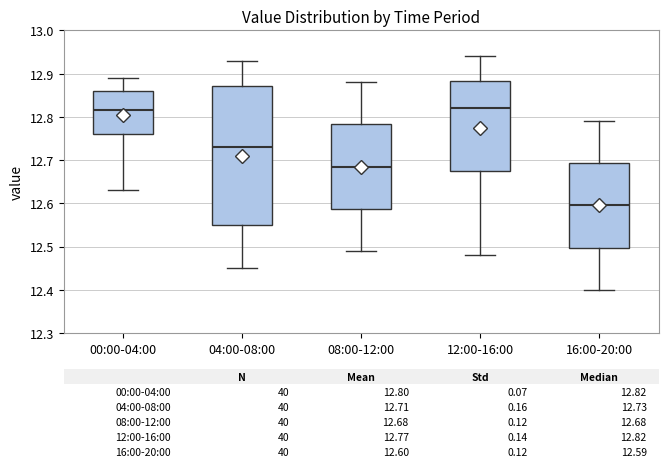

Comparing the boxes themselves (not the whiskers), which one is the tallest?

04:00-08:00